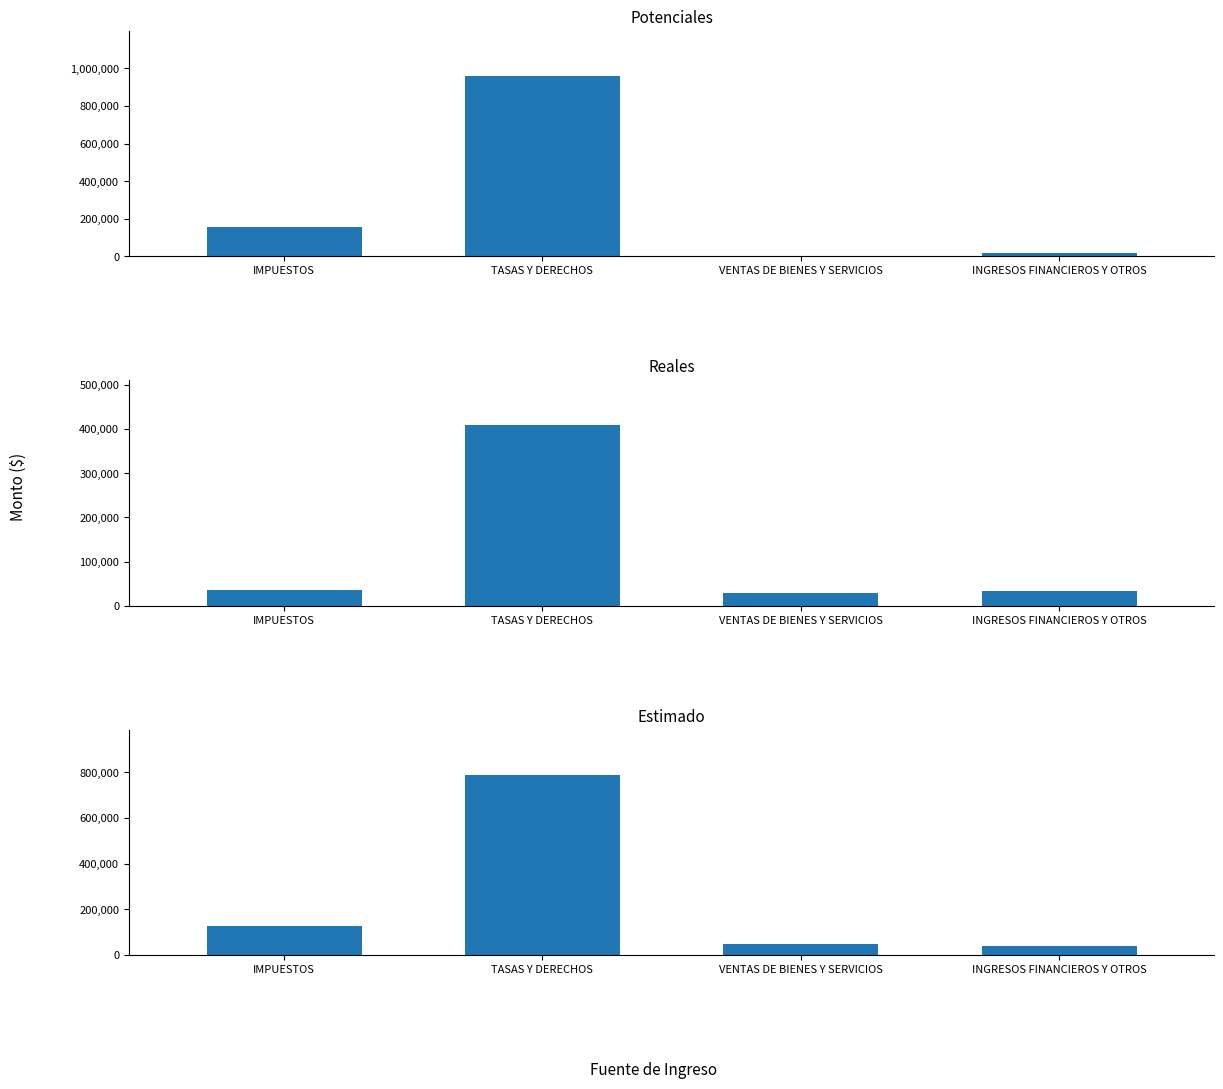

The Estimado series shows 788979.7 at TASAS Y DERECHOS. True or false?

True